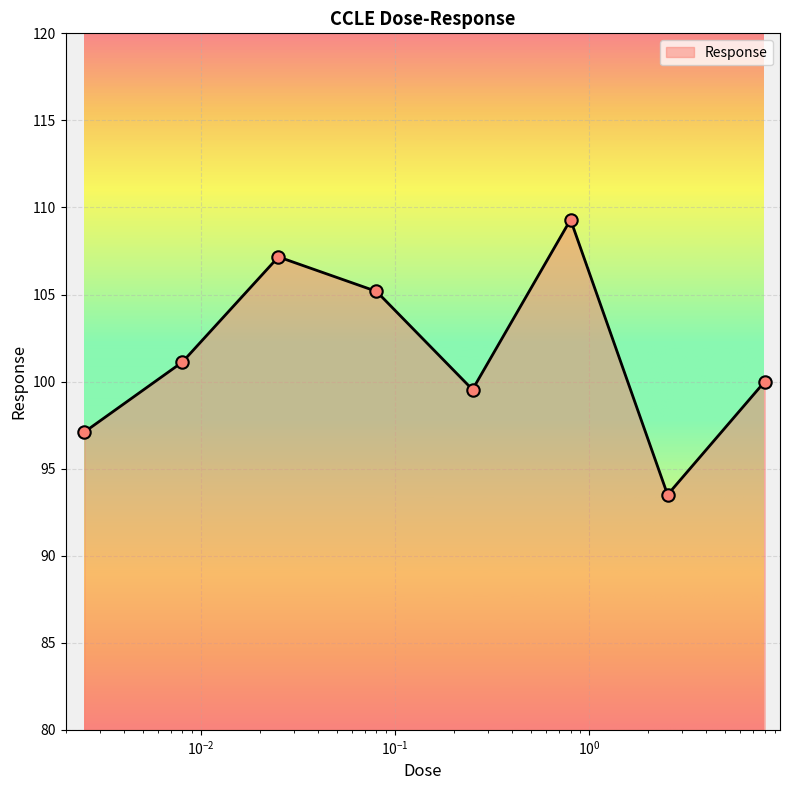

What is the greatest value displayed?

109.3